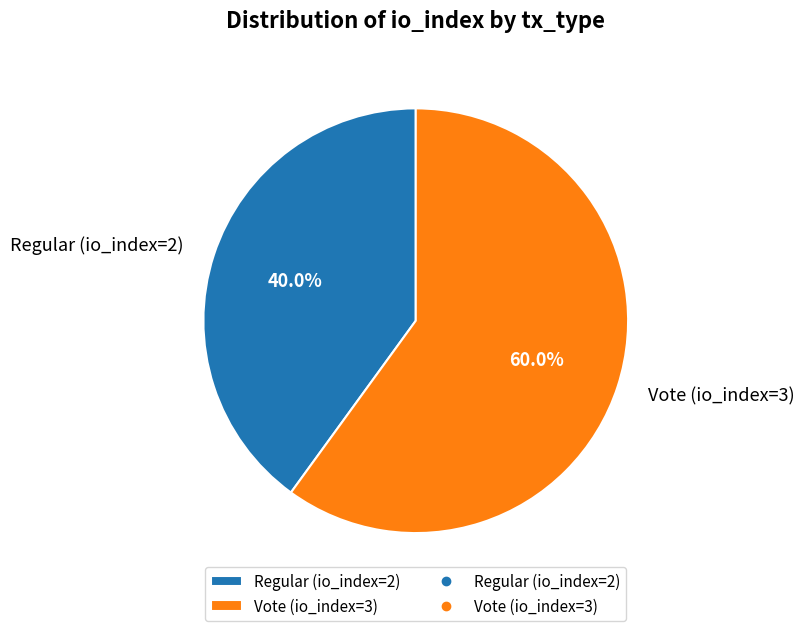

Which has a higher value, Regular (io_index=2) or Vote (io_index=3)?

Vote (io_index=3)